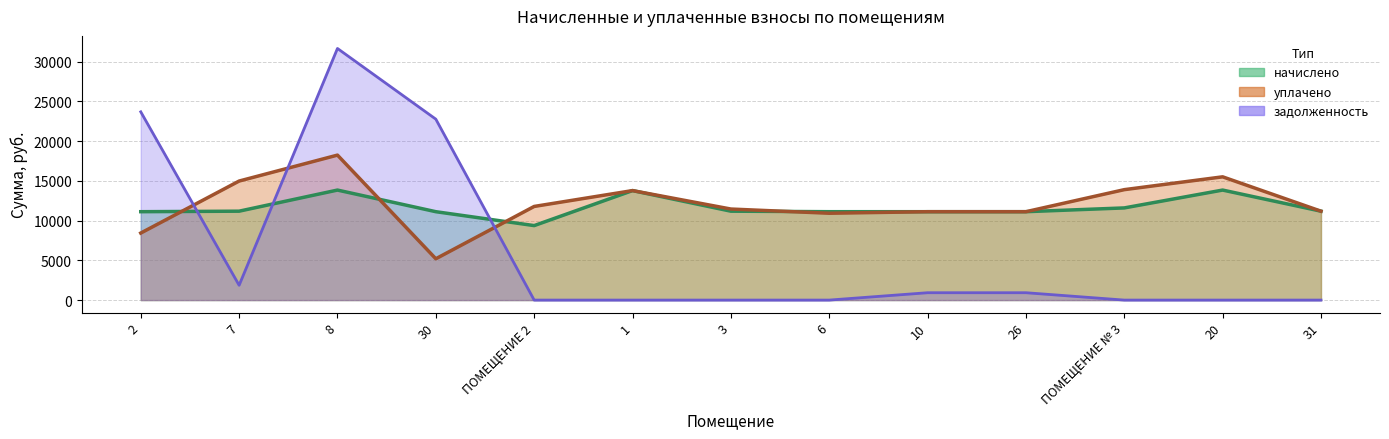

What is the label of the 10th point from the left?

26